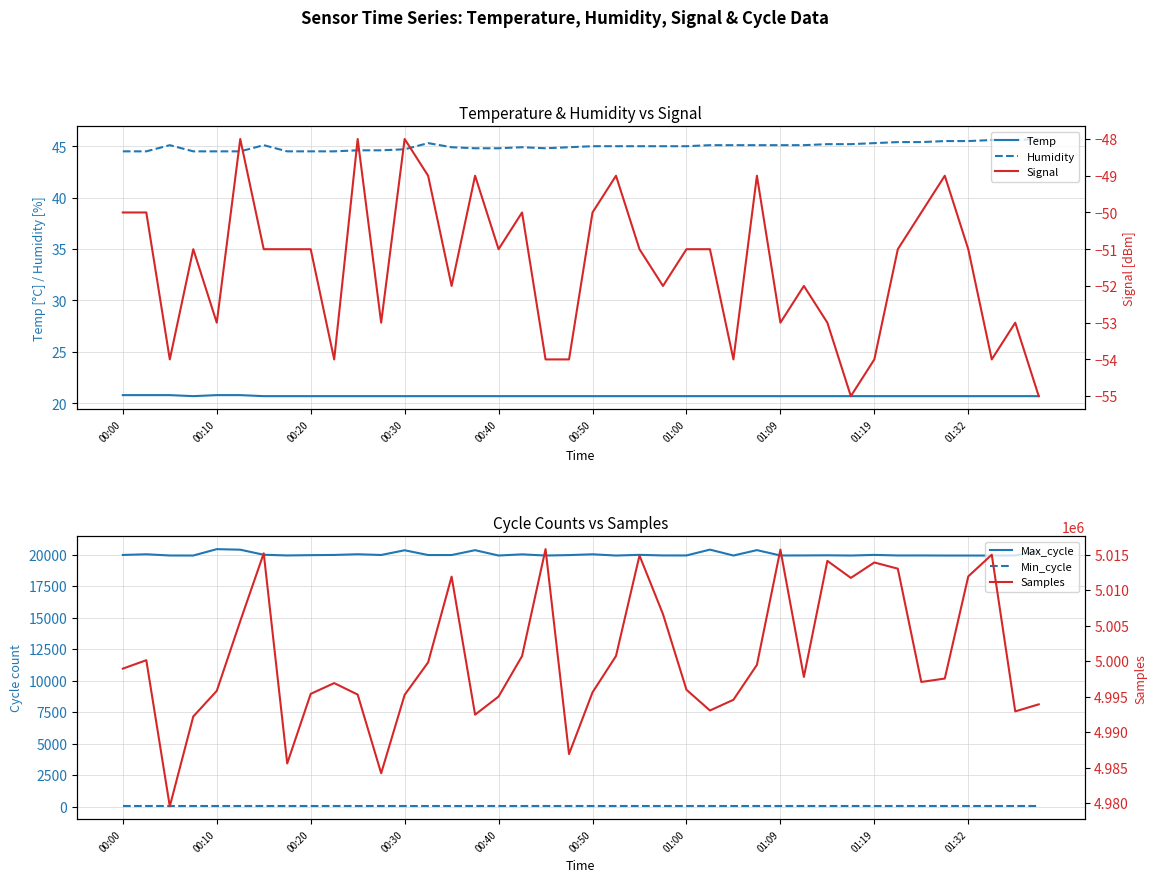

True or false: Min_cycle has more than 0 points higher than both neighbors.

False